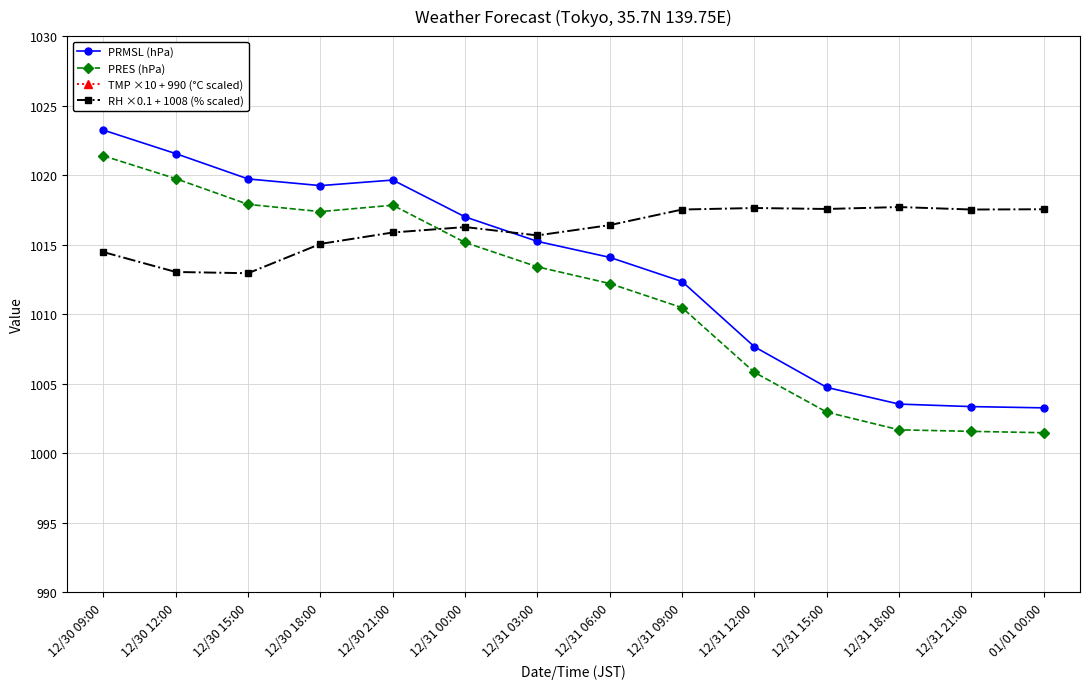

How many interior local valleys does the RH ×0.1 + 1008 (% scaled) series have?

4